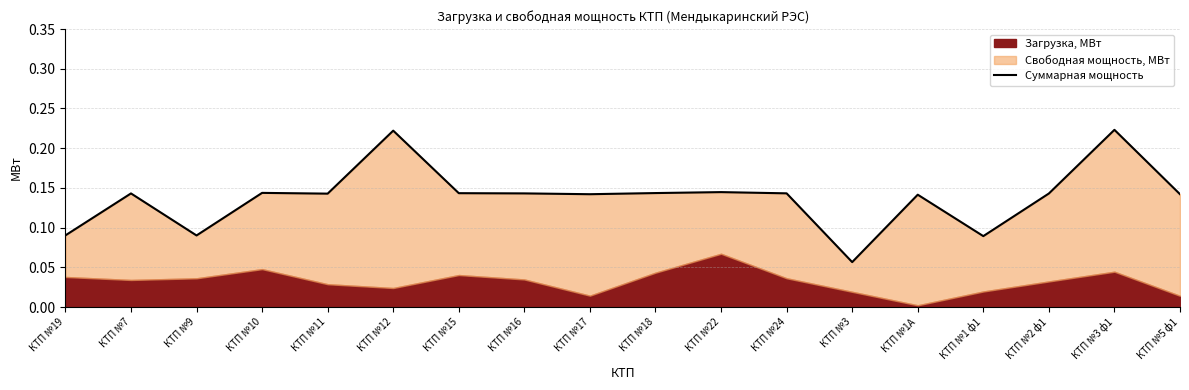

How many lines are shown in the chart?

1